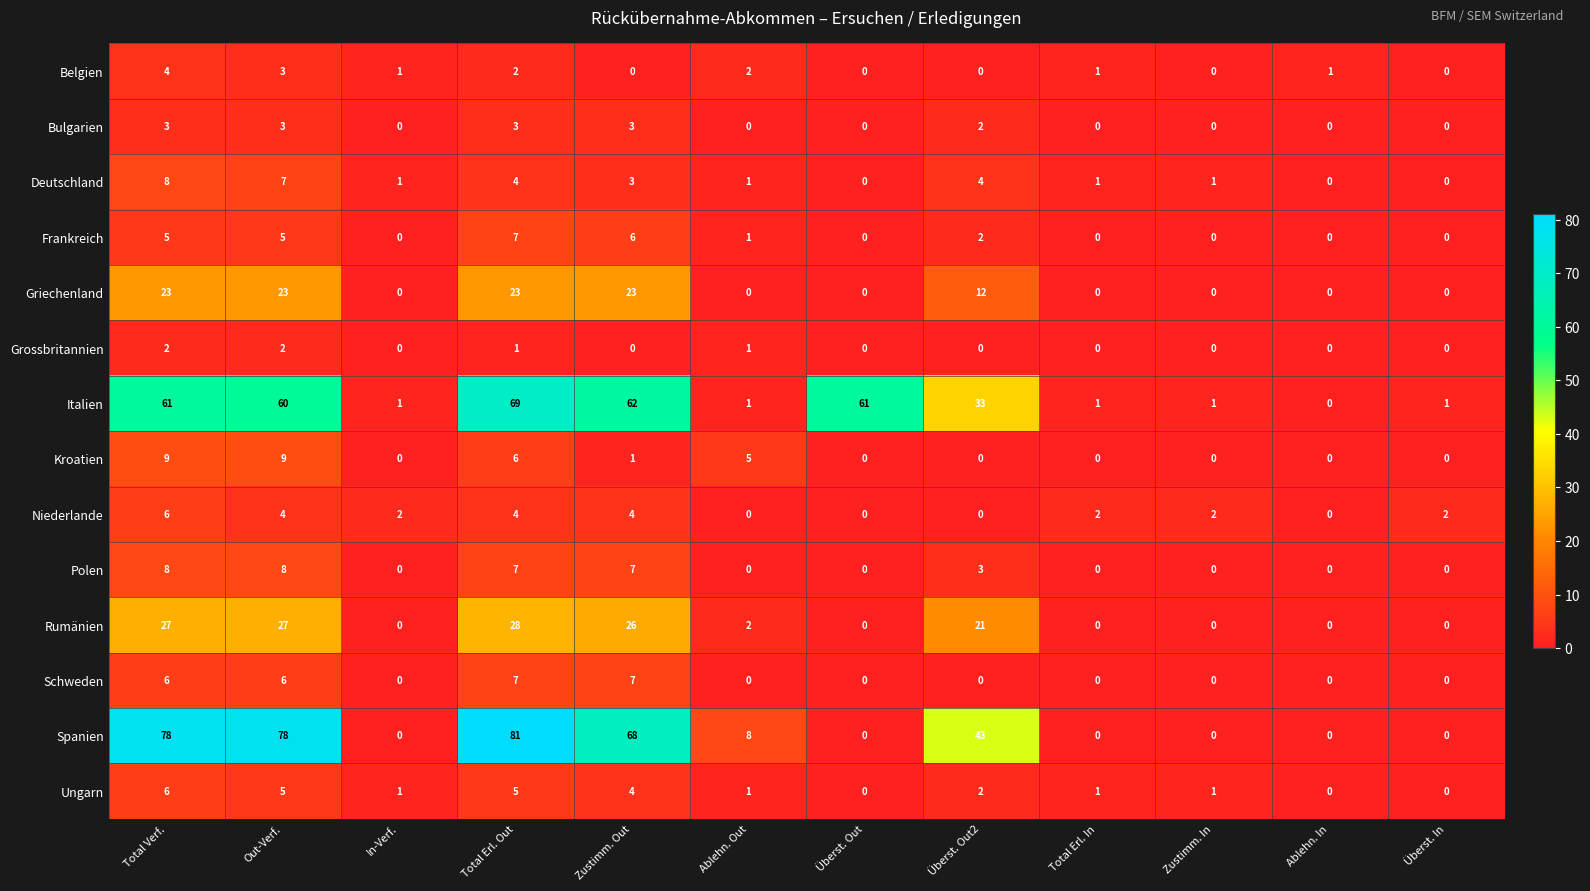

Count the number of data series in this chart.

14